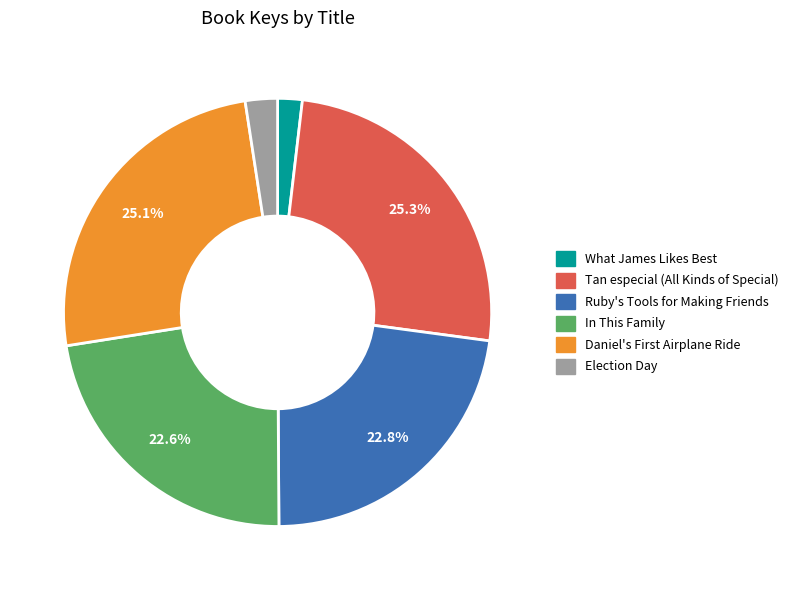

To the nearest percent, what is the average slice percentage?

17%